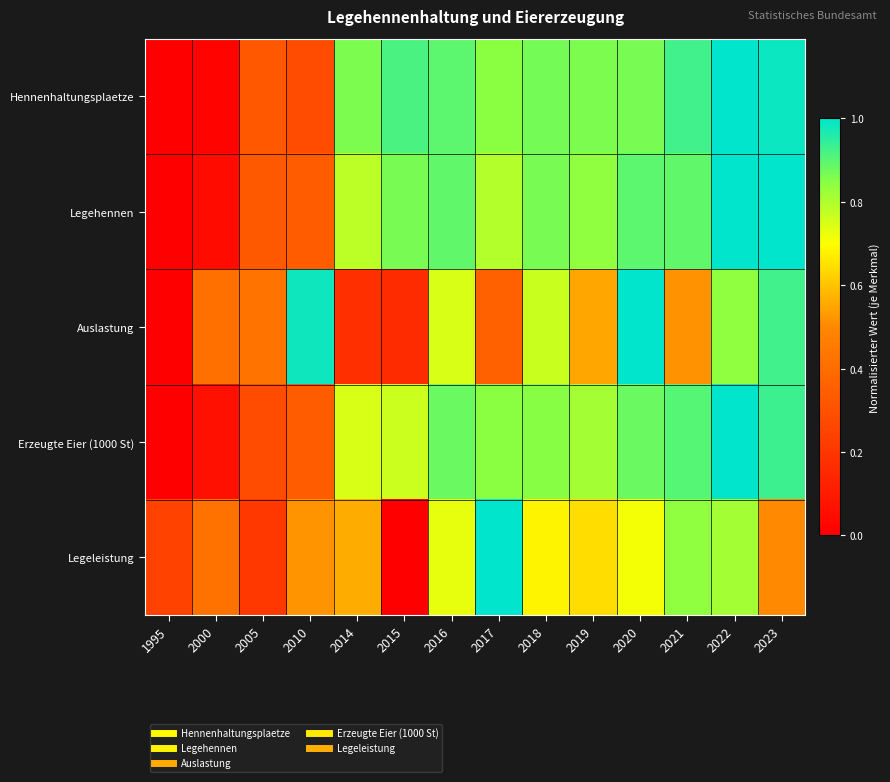

Reading left to right, what are all the values shown in this chart?

Hennenhaltungsplaetze: 1995=0.0	2000=0.0	2005=0.3	2010=0.3	2014=0.9	2015=0.9	2016=0.9	2017=0.8	2018=0.9	2019=0.9	2020=0.9	2021=0.9	2022=1.0	2023=1.0
Legehennen: 1995=0.0	2000=0.0	2005=0.3	2010=0.3	2014=0.8	2015=0.9	2016=0.9	2017=0.8	2018=0.9	2019=0.8	2020=0.9	2021=0.9	2022=1.0	2023=1.0
Auslastung: 1995=0.0	2000=0.4	2005=0.4	2010=1.0	2014=0.2	2015=0.2	2016=0.7	2017=0.4	2018=0.8	2019=0.6	2020=1.0	2021=0.5	2022=0.8	2023=0.9
Erzeugte Eier (1000 St): 1995=0.0	2000=0.1	2005=0.3	2010=0.3	2014=0.7	2015=0.8	2016=0.9	2017=0.8	2018=0.8	2019=0.8	2020=0.9	2021=0.9	2022=1.0	2023=0.9
Legeleistung: 1995=0.2	2000=0.4	2005=0.2	2010=0.5	2014=0.6	2015=0.0	2016=0.7	2017=1.0	2018=0.7	2019=0.6	2020=0.7	2021=0.8	2022=0.8	2023=0.5